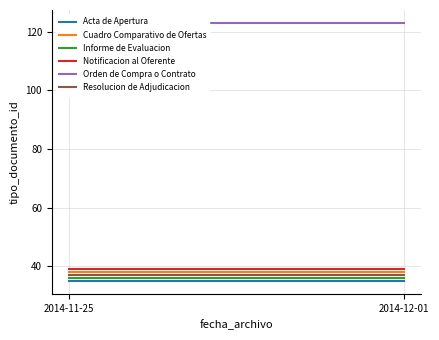

How many data points does each series have?

2